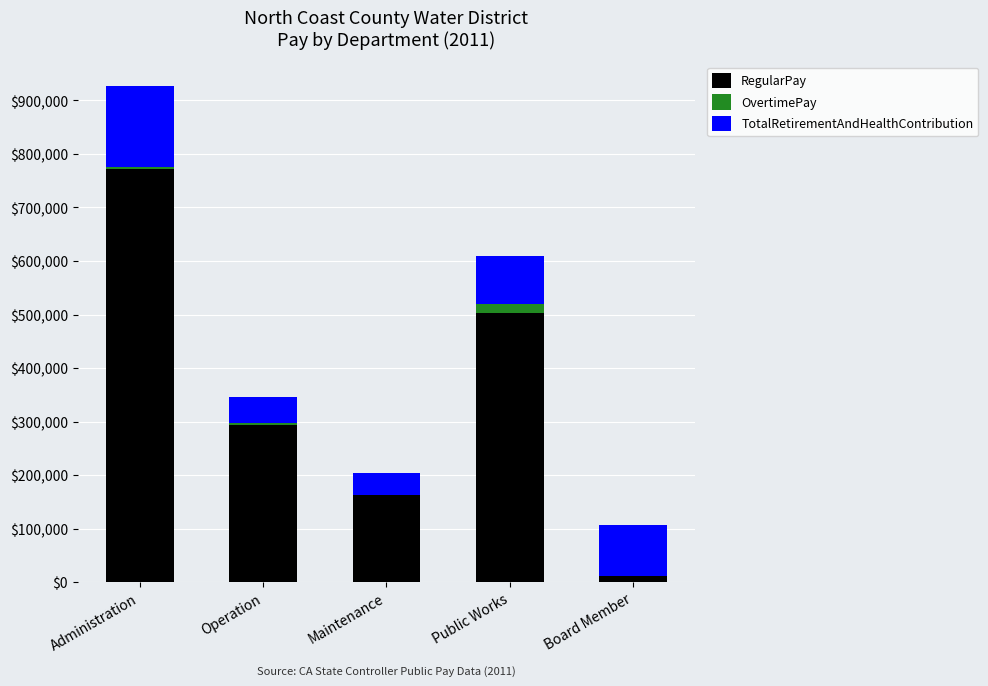

The value of RegularPay at Maintenance is 163794. True or false?

True